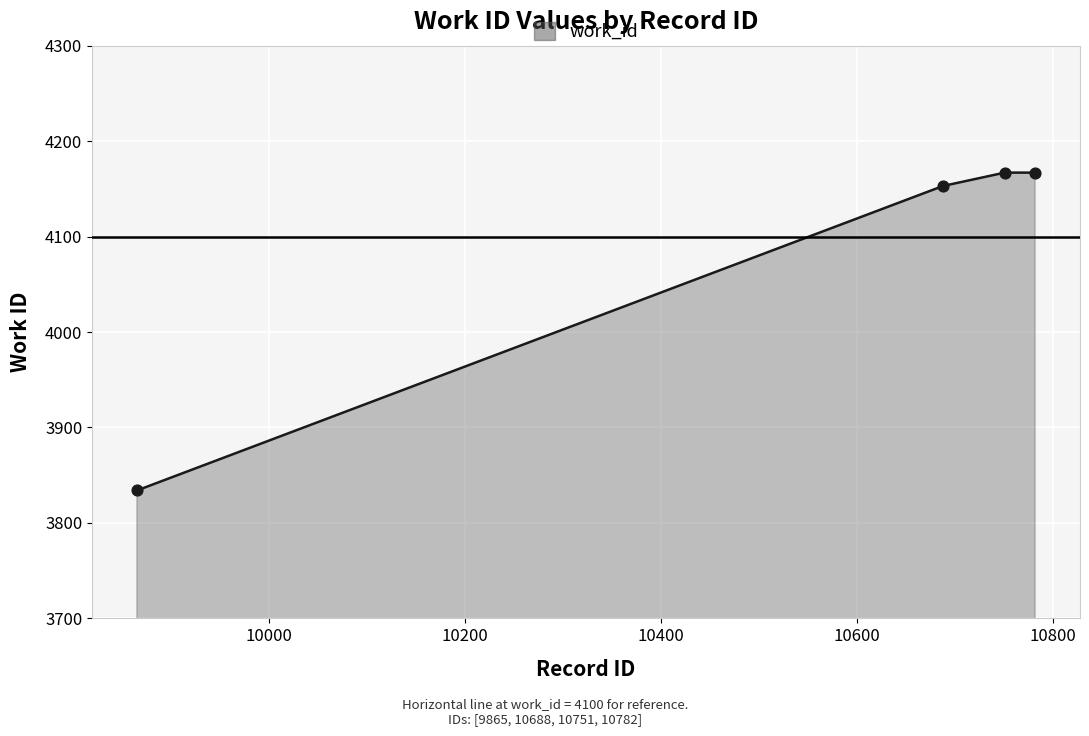

True or false: there are more than 1 points higher than both neighbors.

False